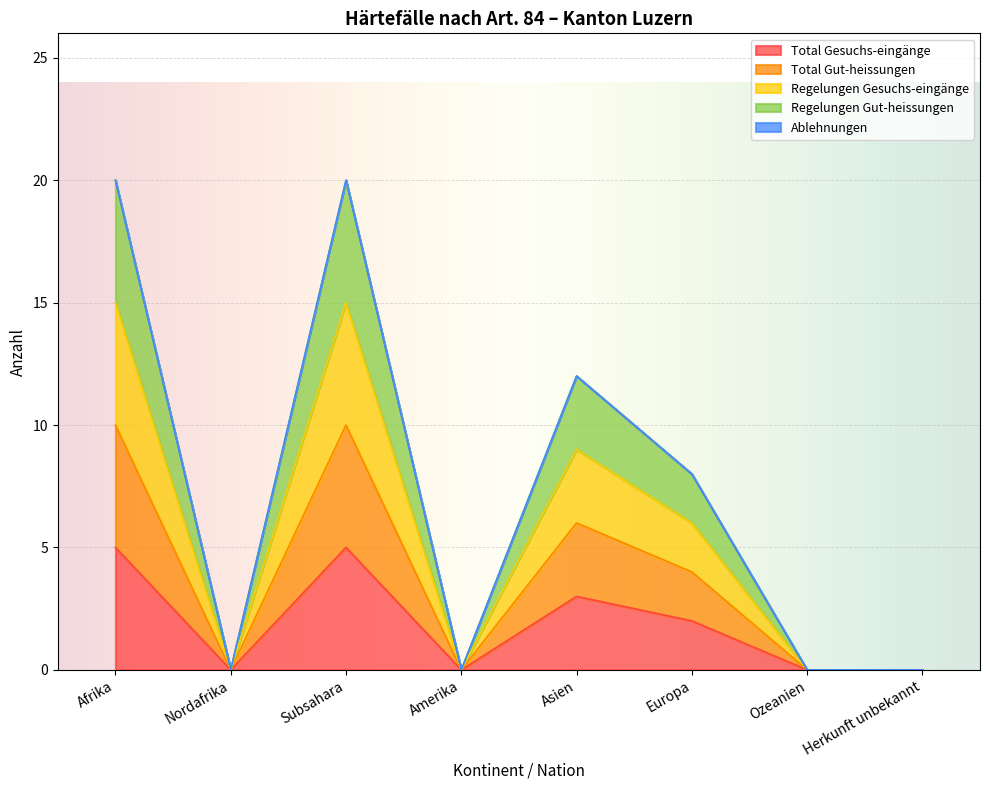

What is the label of the 5th point from the left?

Asien